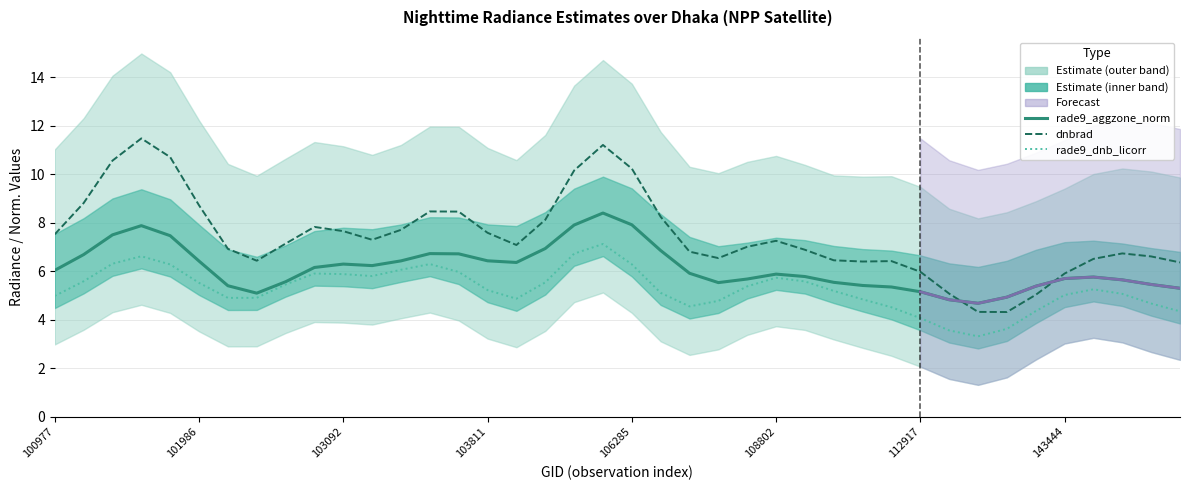

At which category is the sum across all series the highest?

105916